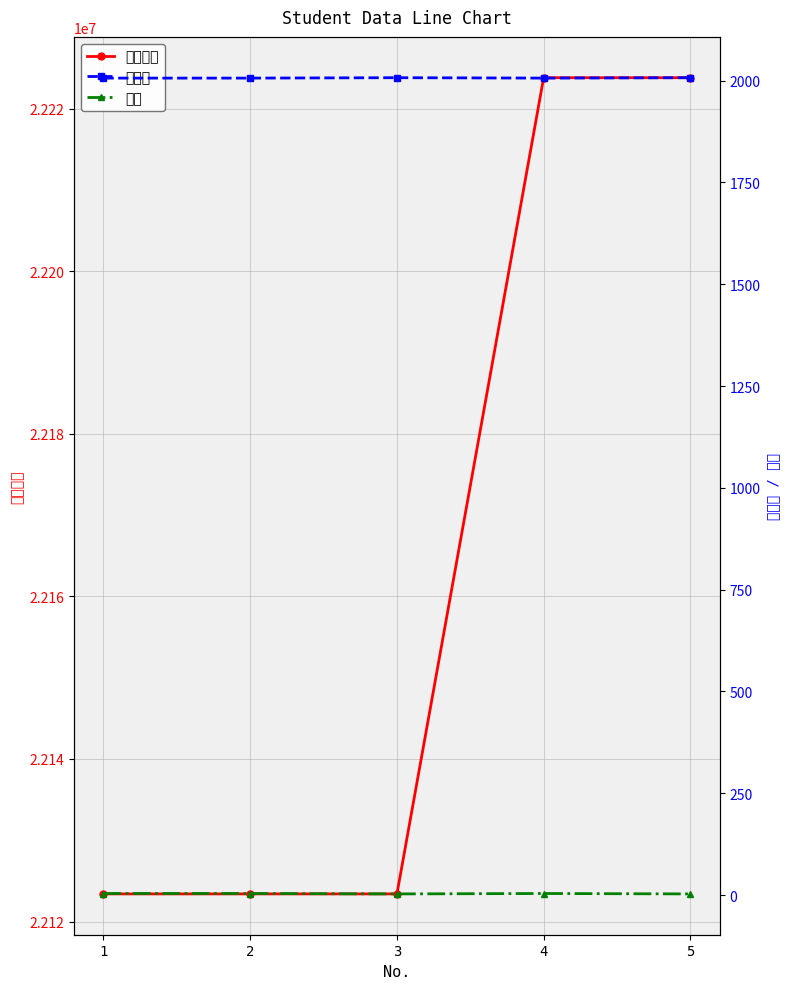

Reading left to right, extract all data points from this chart.

個人番号: 22123401	22123402	22123403	22223801	22223802
入学度: 2006	2006	2007	2006	2007
学年: 4	4	3	4	3